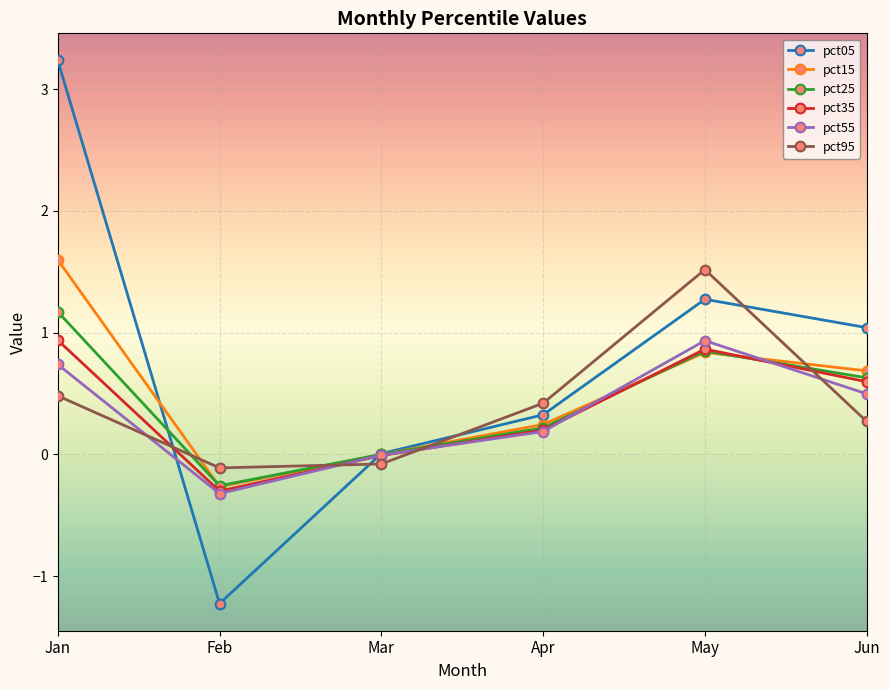

Where is the first local maximum for pct35?

May